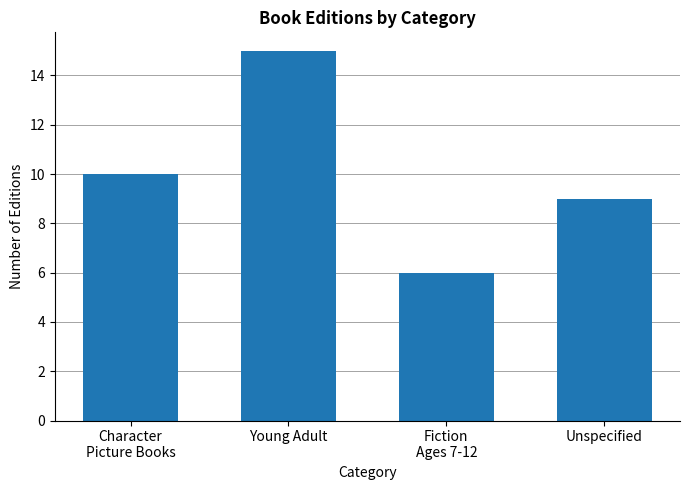

How many data points are less than 10?

2